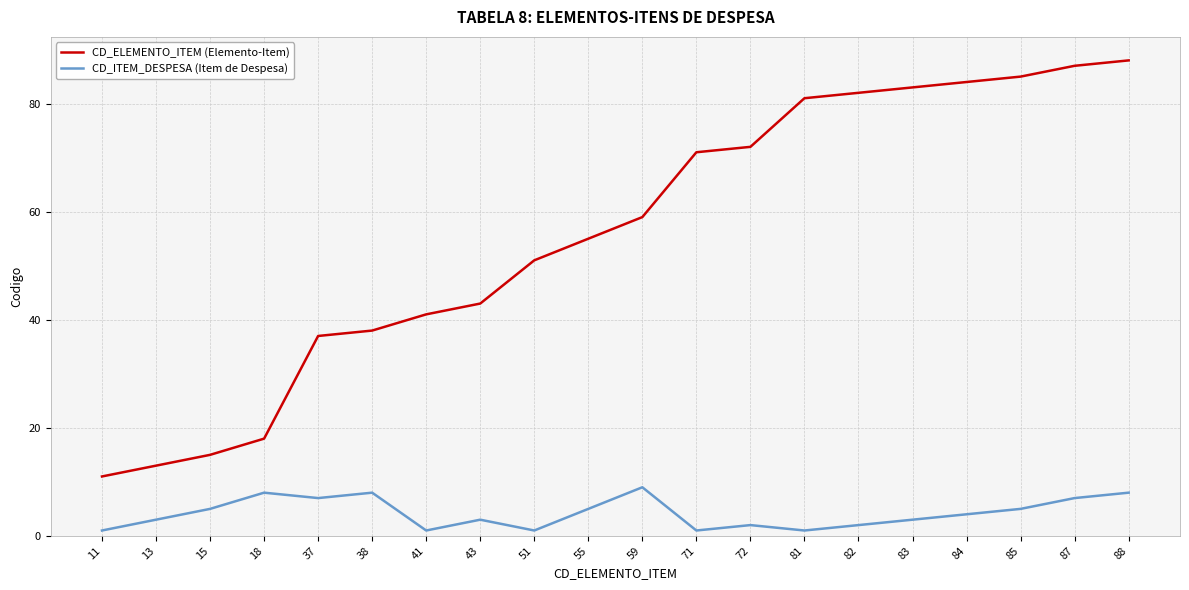

At 15, list the series in order from smallest to largest.

CD_ITEM_DESPESA (Item de Despesa), CD_ELEMENTO_ITEM (Elemento-Item)